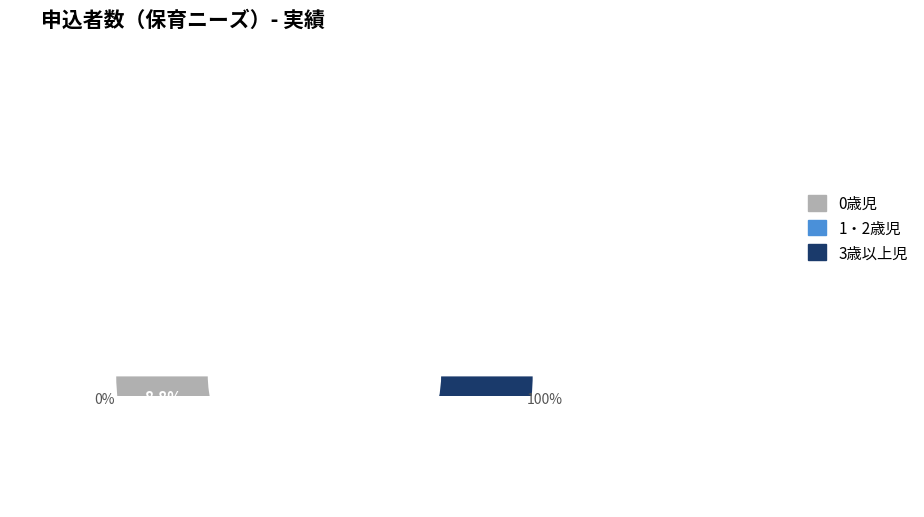

To the nearest percent, what percentage of the pie is 1・2歳児?

38%